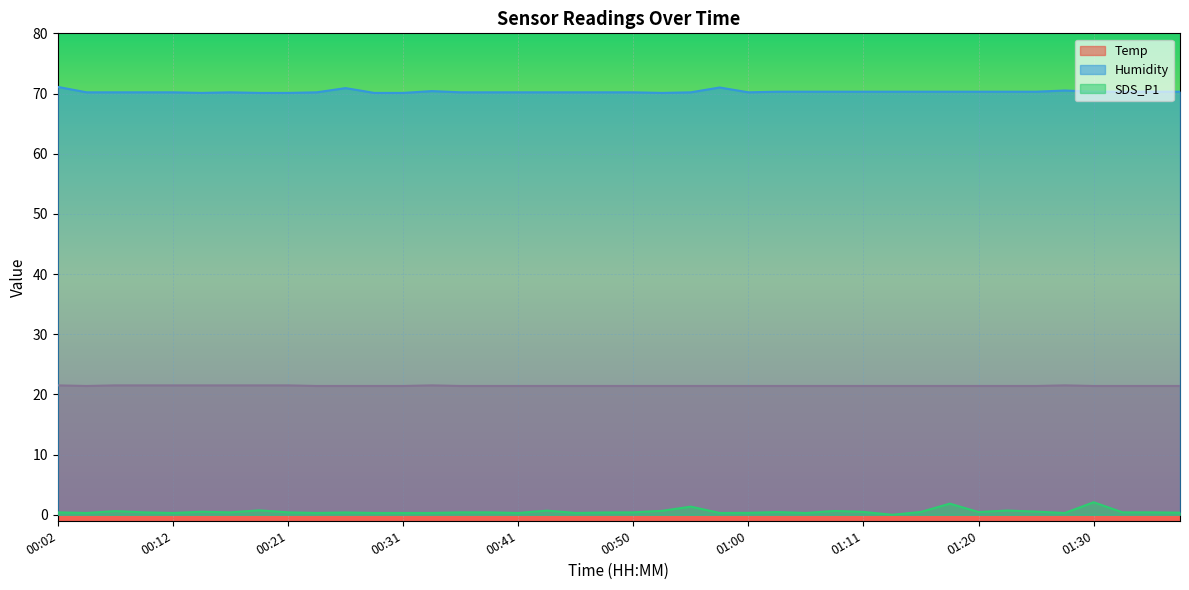

Reading left to right, extract all data points from this chart.

Temp: 00:02=21.5	00:04=21.4	00:07=21.5	00:09=21.5	00:12=21.5	00:14=21.5	00:16=21.5	00:19=21.5	00:21=21.5	00:24=21.4	00:26=21.4	00:29=21.4	00:31=21.4	00:33=21.5	00:36=21.4	00:38=21.4	00:41=21.4	00:43=21.4	00:46=21.4	00:48=21.4	00:50=21.4	00:53=21.4	00:55=21.4	00:58=21.4	01:00=21.4	01:03=21.4	01:05=21.4	01:08=21.4	01:11=21.4	01:13=21.4	01:15=21.4	01:18=21.4	01:20=21.4	01:23=21.4	01:25=21.4	01:28=21.5	01:30=21.4	01:33=21.4	01:35=21.4	01:37=21.4
Humidity: 00:02=71.1	00:04=70.2	00:07=70.2	00:09=70.2	00:12=70.2	00:14=70.1	00:16=70.2	00:19=70.1	00:21=70.1	00:24=70.2	00:26=70.9	00:29=70.1	00:31=70.1	00:33=70.4	00:36=70.2	00:38=70.2	00:41=70.2	00:43=70.2	00:46=70.2	00:48=70.2	00:50=70.2	00:53=70.1	00:55=70.2	00:58=71.0	01:00=70.2	01:03=70.3	01:05=70.3	01:08=70.3	01:11=70.3	01:13=70.3	01:15=70.3	01:18=70.3	01:20=70.3	01:23=70.3	01:25=70.3	01:28=70.5	01:30=70.3	01:33=70.3	01:35=70.3	01:37=70.3
SDS_P1: 00:02=0.4	00:04=0.3	00:07=0.6	00:09=0.4	00:12=0.3	00:14=0.5	00:16=0.4	00:19=0.7	00:21=0.4	00:24=0.3	00:26=0.4	00:29=0.3	00:31=0.3	00:33=0.3	00:36=0.4	00:38=0.4	00:41=0.3	00:43=0.7	00:46=0.3	00:48=0.4	00:50=0.4	00:53=0.7	00:55=1.4	00:58=0.3	01:00=0.3	01:03=0.5	01:05=0.3	01:08=0.6	01:11=0.5	01:13=0.0	01:15=0.5	01:18=1.9	01:20=0.5	01:23=0.7	01:25=0.5	01:28=0.3	01:30=2.1	01:33=0.4	01:35=0.4	01:37=0.3